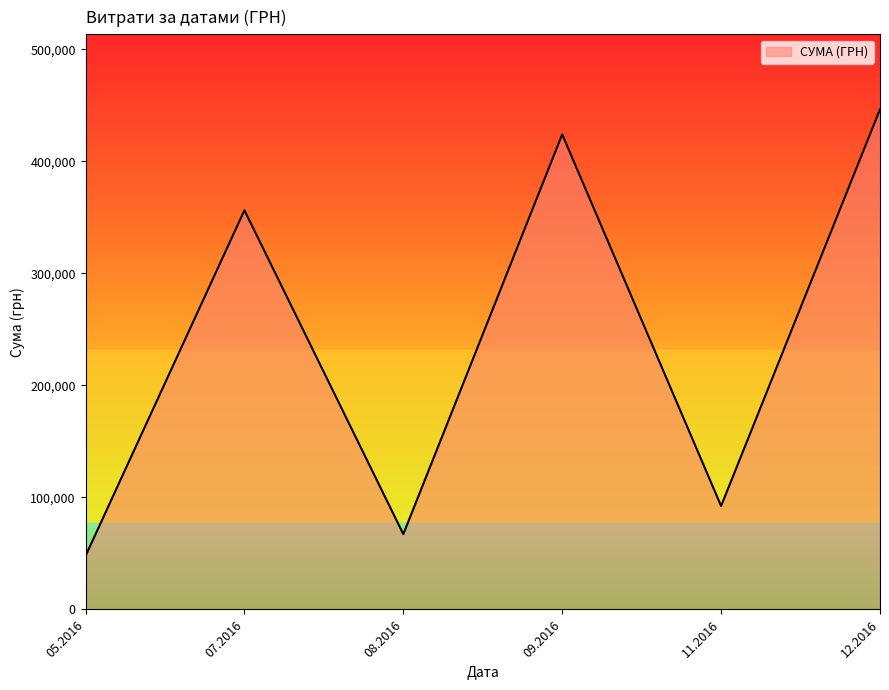

What is the change in value from 08.2016 to 09.2016?

+356749.0